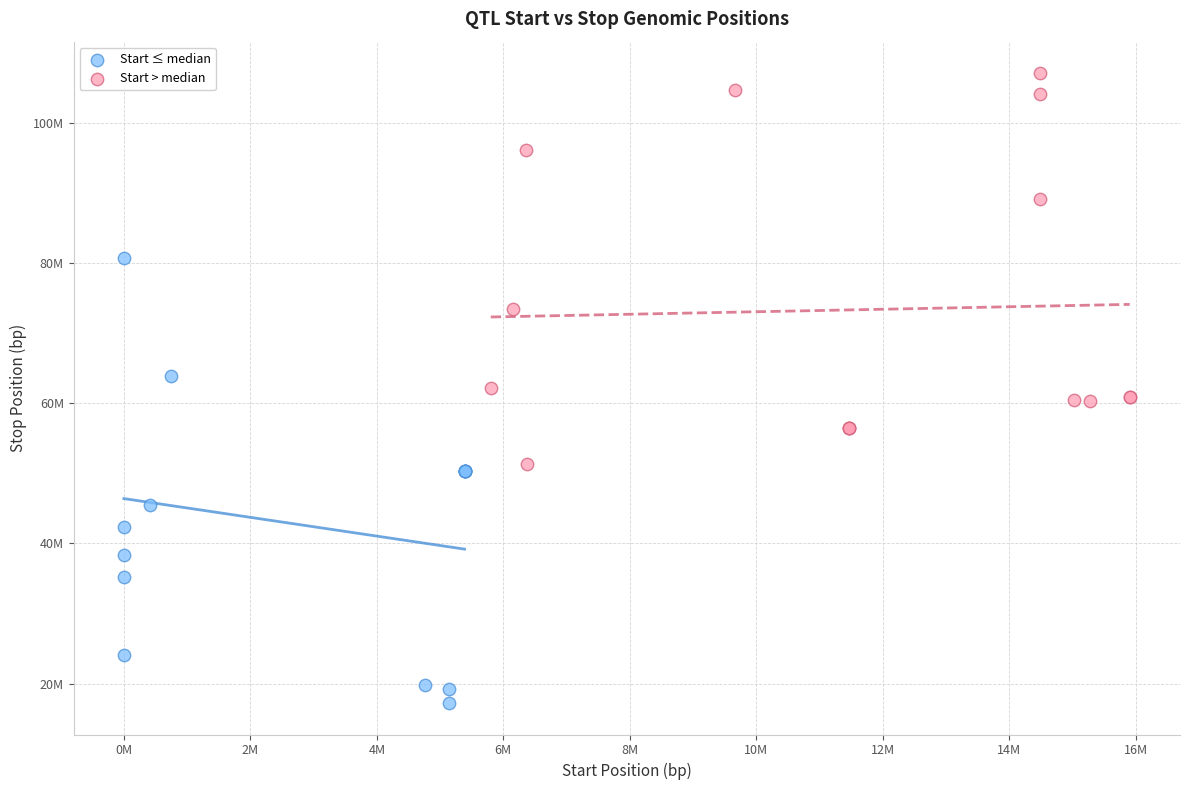

What are all the series names shown in the legend?

Start ≤ median, Start > median